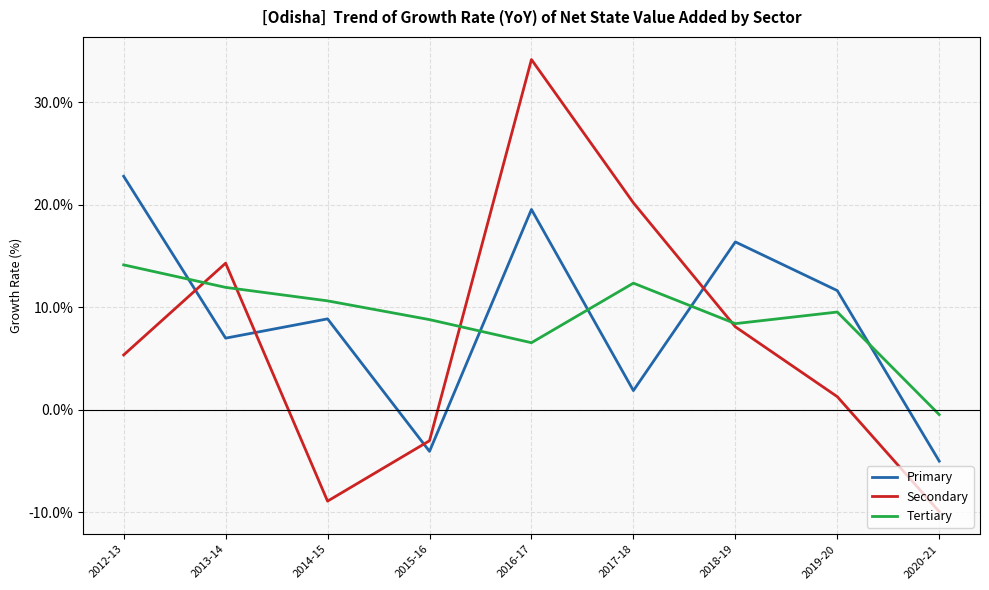

Where is the first local minimum for Secondary?

2014-15